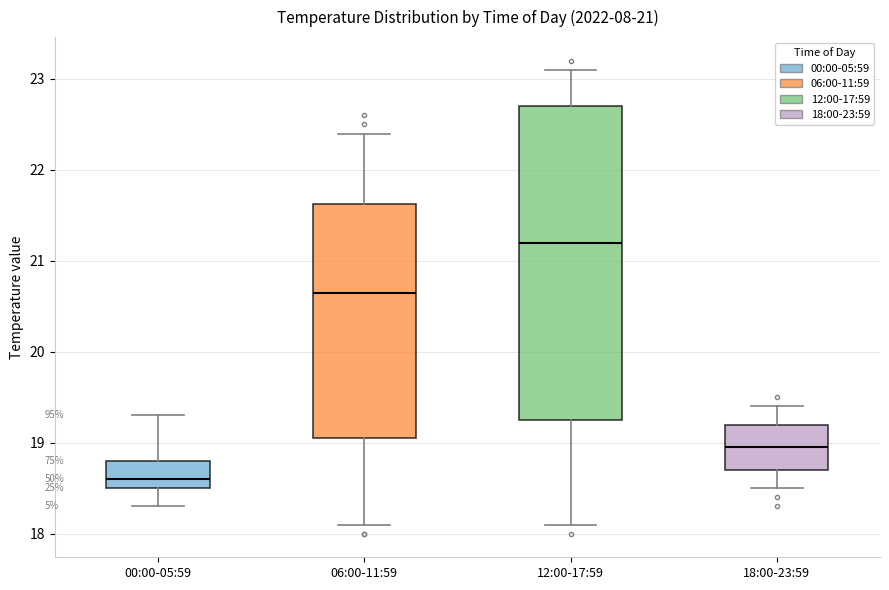

Reading left to right, read every box against the y-axis: the position of its median line, the range the box covers, and the ends of its whiskers. The values are not printed on the chart, so give them approximately, as read against the axis.

00:00-05:59: median 18.6, box 18.5 to 18.8, whiskers 18.3 to 19.3
06:00-11:59: median 20.7, box 19.1 to 21.6, whiskers 18.1 to 22.4
12:00-17:59: median 21.2, box 19.3 to 22.7, whiskers 18.1 to 23.1
18:00-23:59: median 19.0, box 18.7 to 19.2, whiskers 18.5 to 19.4